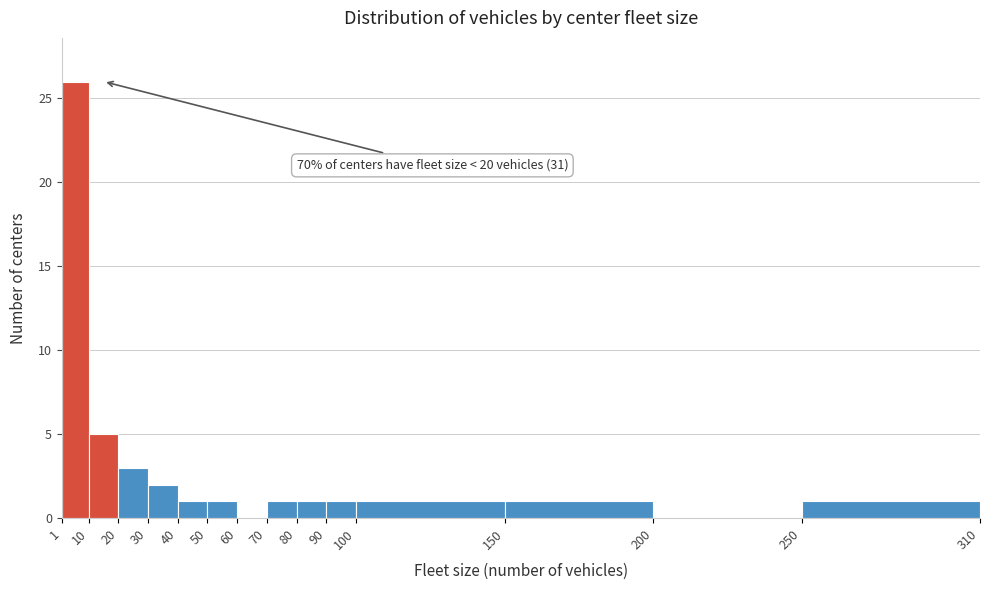

Over which range of the x-axis is the bar tallest?

1 to 10